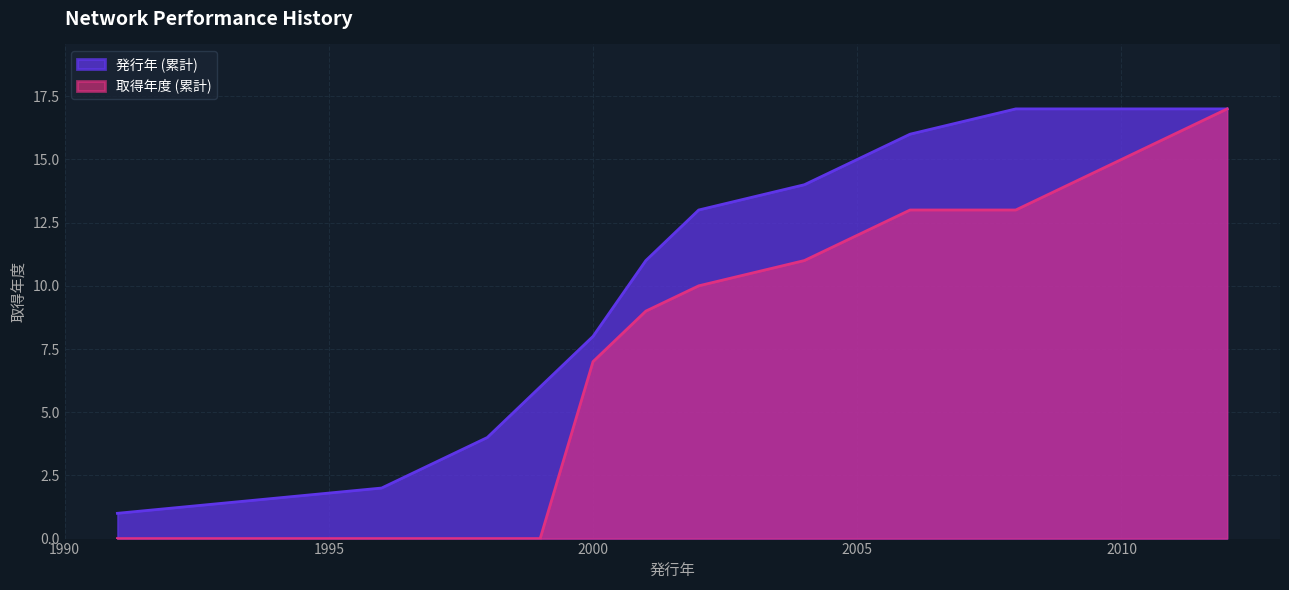

Read the 発行年 value at 6, to the nearest 10.

2000